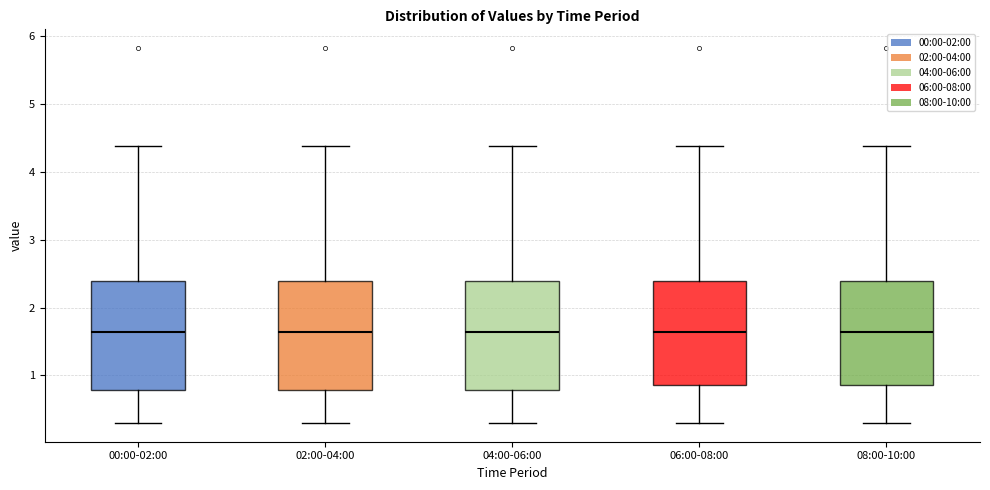

Reading left to right, read every box against the y-axis: the position of its median line, the range the box covers, and the ends of its whiskers. The values are not printed on the chart, so give them approximately, as read against the axis.

00:00-02:00: median 1.6, box 0.8 to 2.4, whiskers 0.3 to 4.4
02:00-04:00: median 1.6, box 0.8 to 2.4, whiskers 0.3 to 4.4
04:00-06:00: median 1.6, box 0.8 to 2.4, whiskers 0.3 to 4.4
06:00-08:00: median 1.6, box 0.9 to 2.4, whiskers 0.3 to 4.4
08:00-10:00: median 1.6, box 0.9 to 2.4, whiskers 0.3 to 4.4